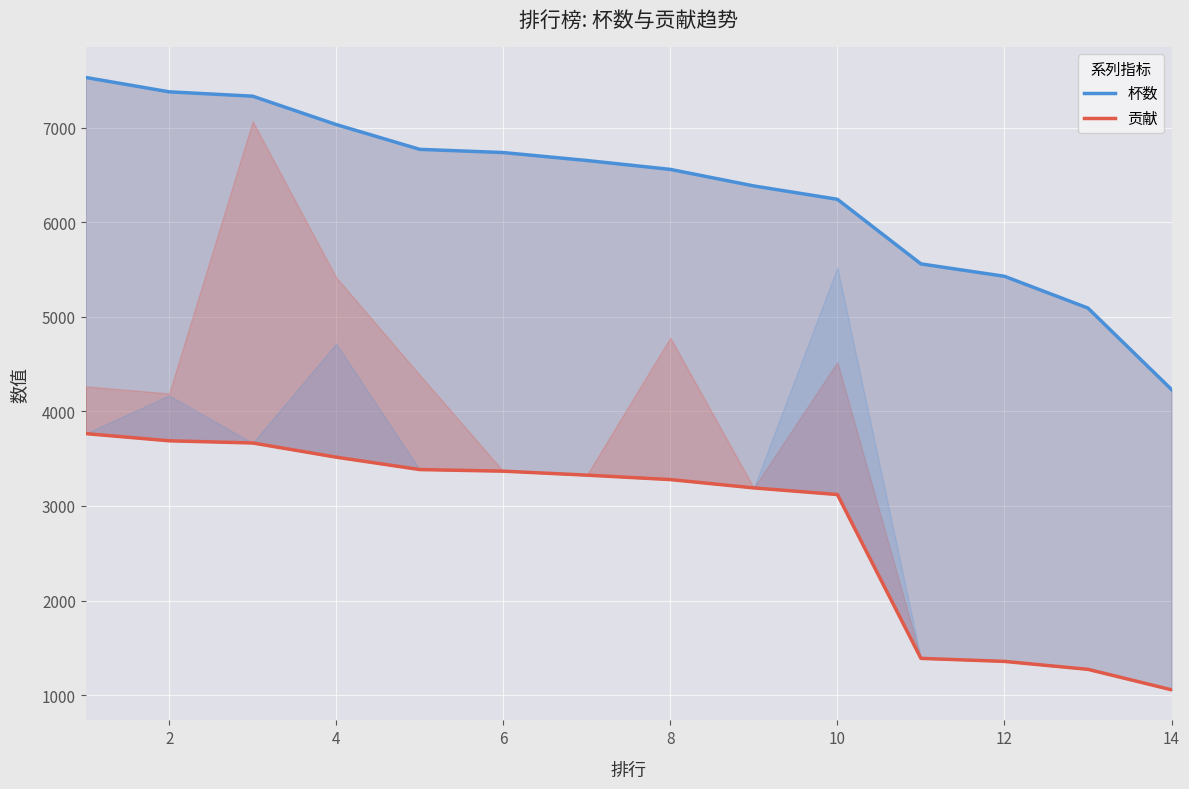

Which series has the largest range (max minus min)?

杯数